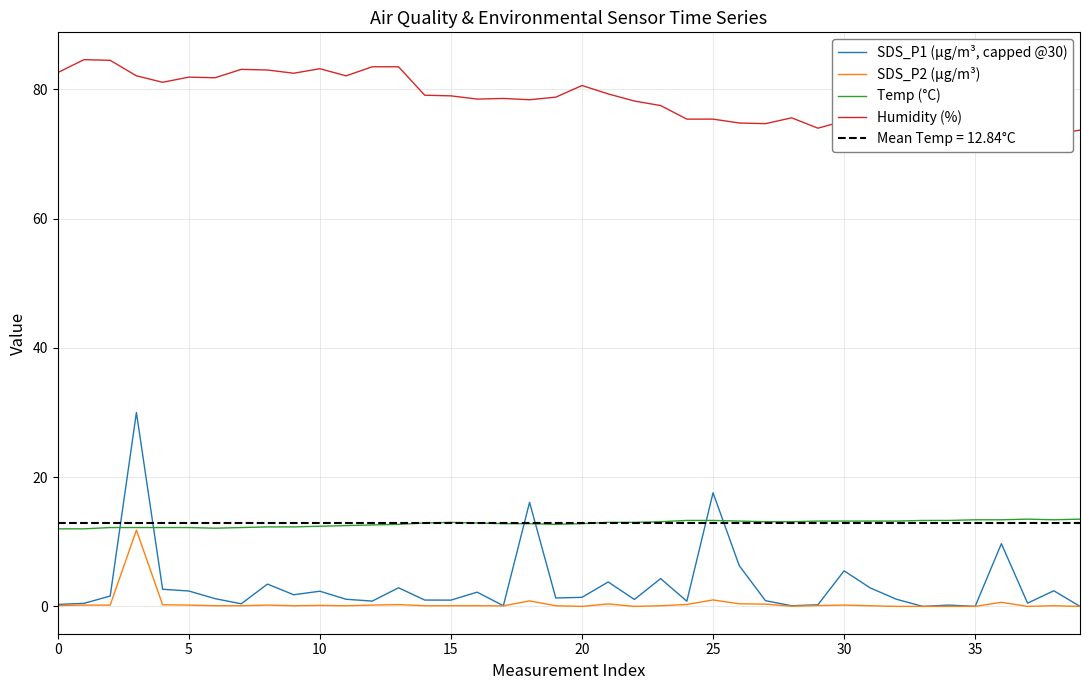

Which series ends up on top after the final intersection of SDS_P1 (µg/m³, capped @30) and Temp (°C)?

Temp (°C)